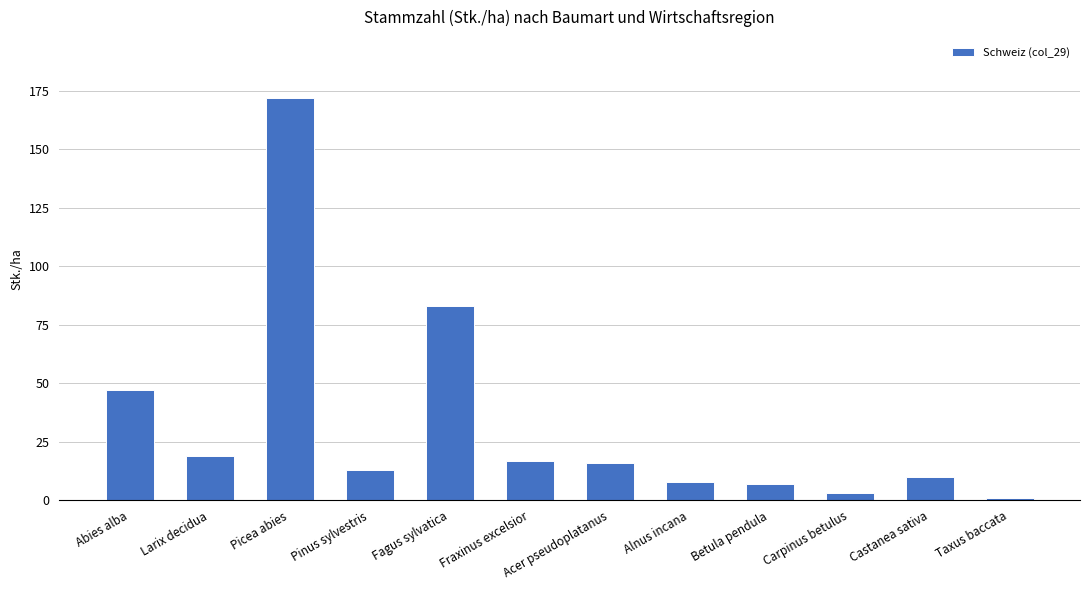

What is the label of the 5th bar from the left?

Fagus sylvatica